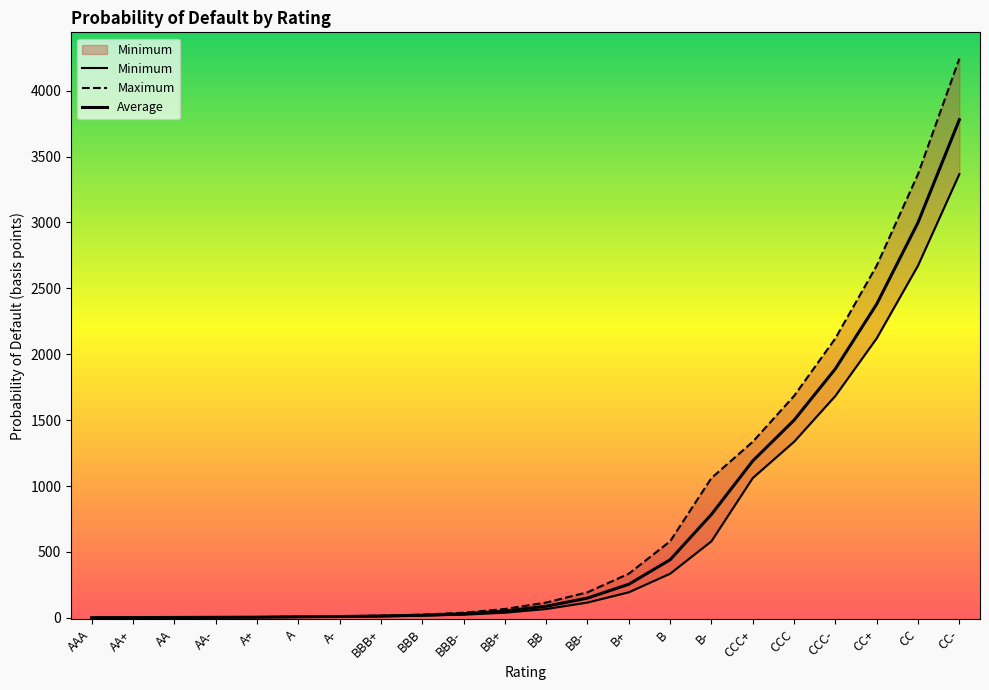

How many values in the Average series exceed 88?

10